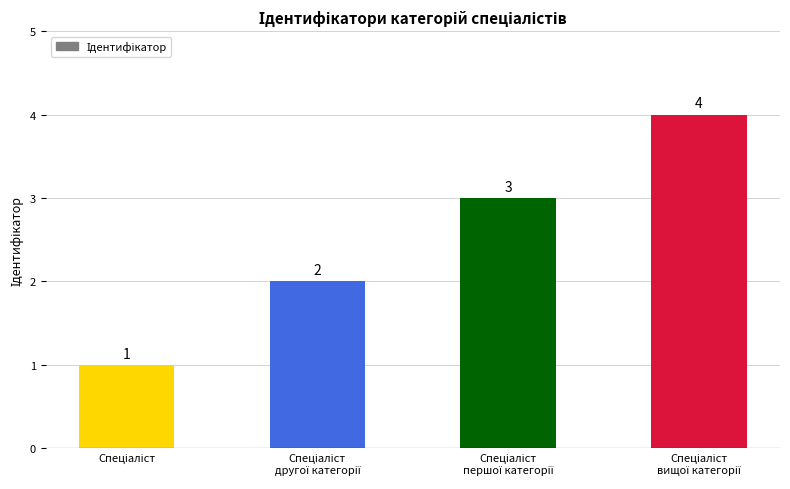

What is the value of the 1st bar from the left?

1